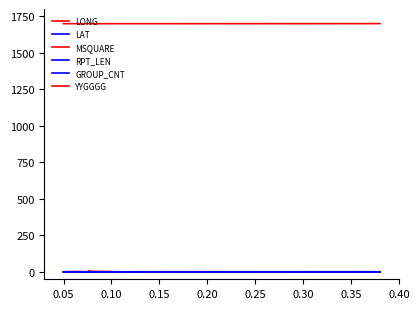

True or false: MSQUARE has a value of 0.6 at 15.

False